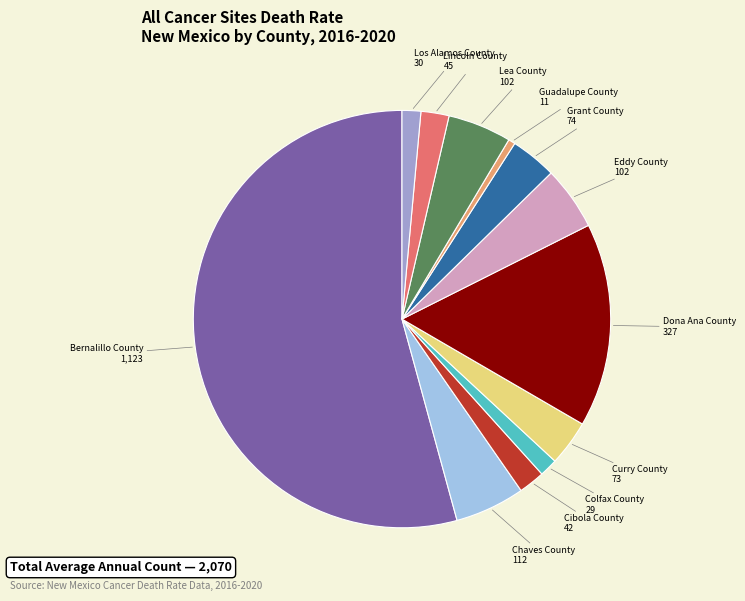

Do Guadalupe County and Colfax County together represent more than half of the pie?

No